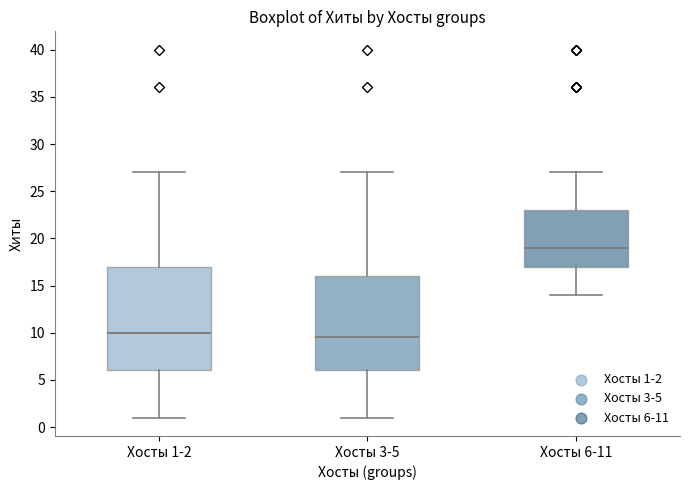

Where does the upper whisker of the box for Хосты 1-2 end on the y-axis? The values are not printed on the chart, so give them approximately, as read against the axis.

27.0